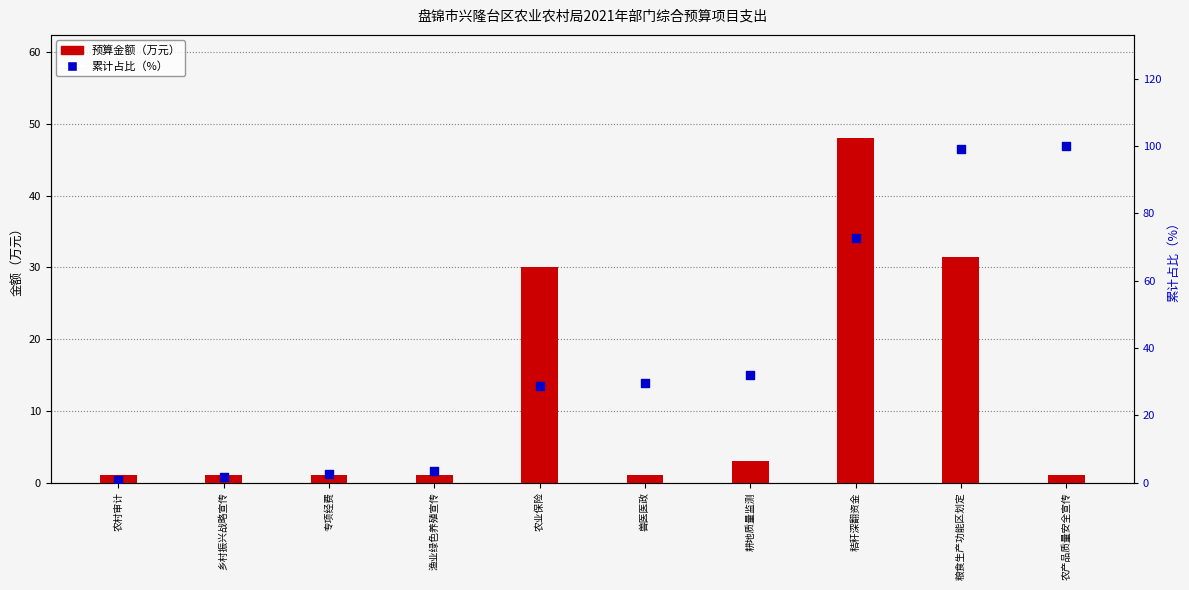

At which category is the sum across all series the highest?

粮食生产功能区划定